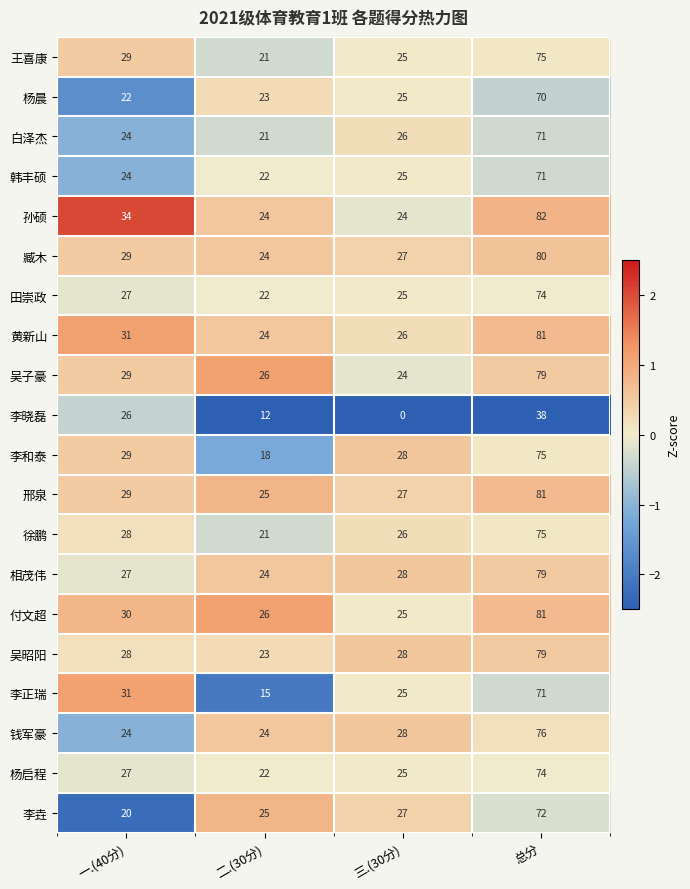

Is it true that 黄新山 equals 24 at 二.(30分)?

True